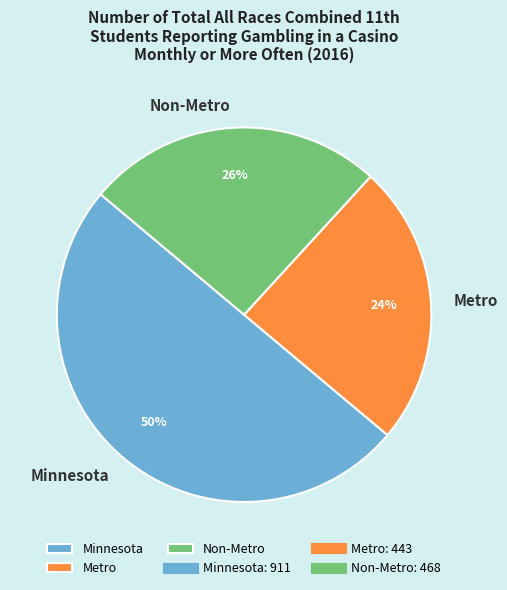

Which category has the smallest portion of the pie?

Metro